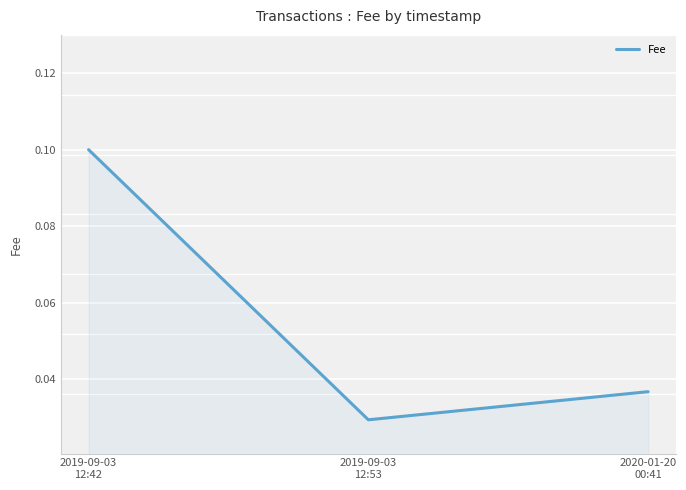

How many series are shown in this chart?

1